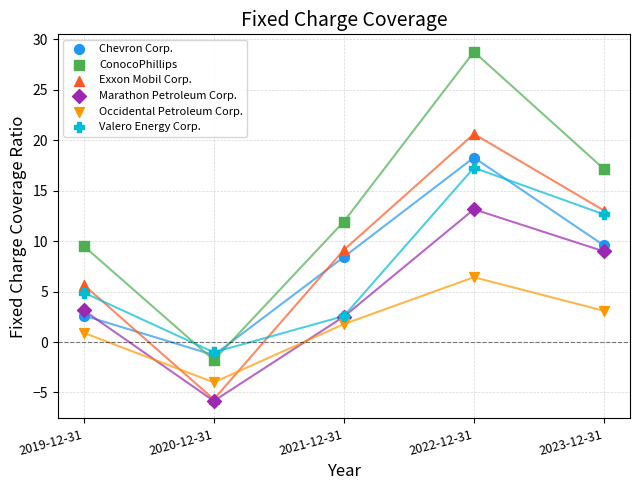

In the Chevron Corp. series, what Y value is closest to 8?

8.4